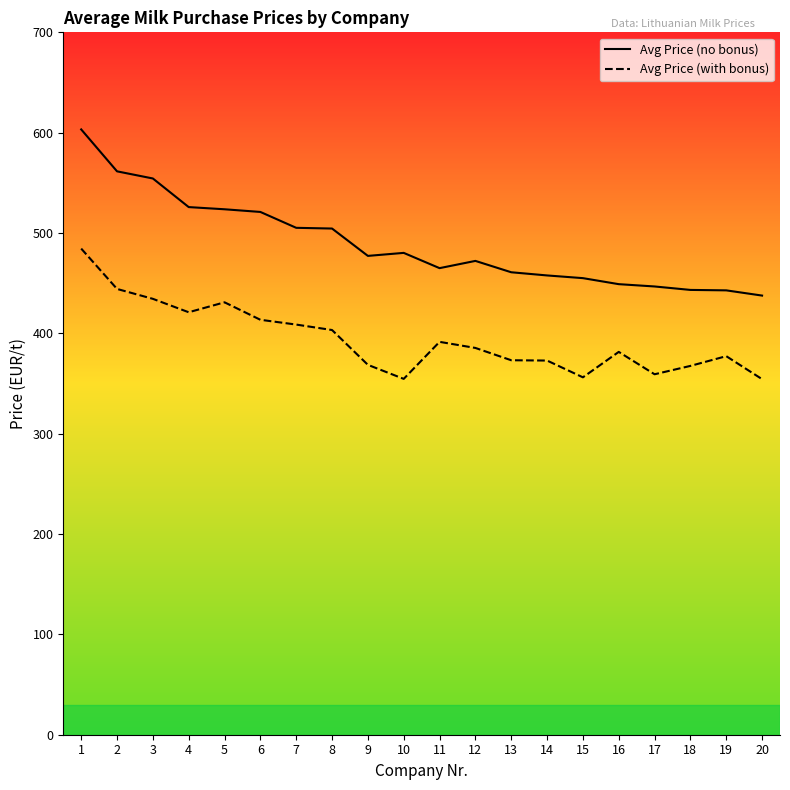

The value of Avg Price (no bonus) at 7 is 505.2. True or false?

True